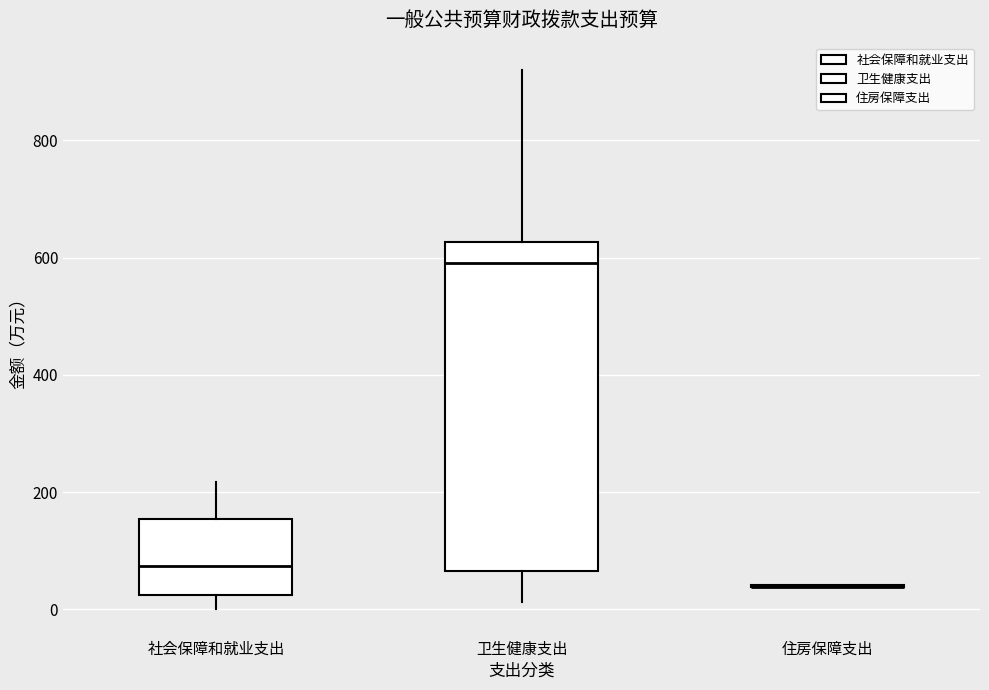

Reading left to right, read every box against the y-axis: the position of its median line, the range the box covers, and the ends of its whiskers. The values are not printed on the chart, so give them approximately, as read against the axis.

社会保障和就业支出: median 80, box 20 to 160, whiskers 0 to 220
卫生健康支出: median 600, box 60 to 620, whiskers 20 to 920
住房保障支出: box collapsed to a line at 40, whiskers 40 to 40